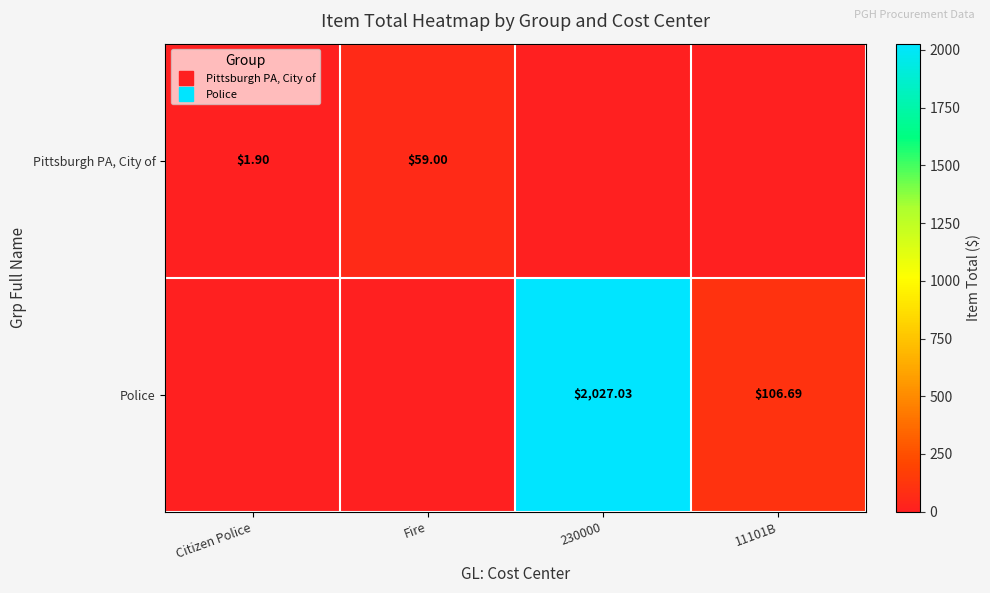

At which label does Pittsburgh PA, City of reach its minimum?

230000